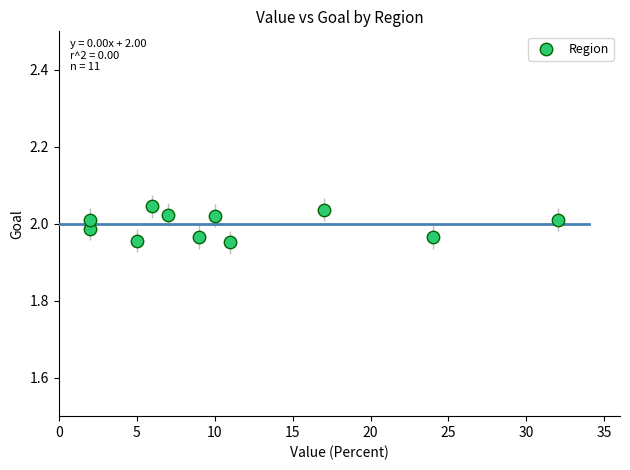

What is the average X value?

11.4